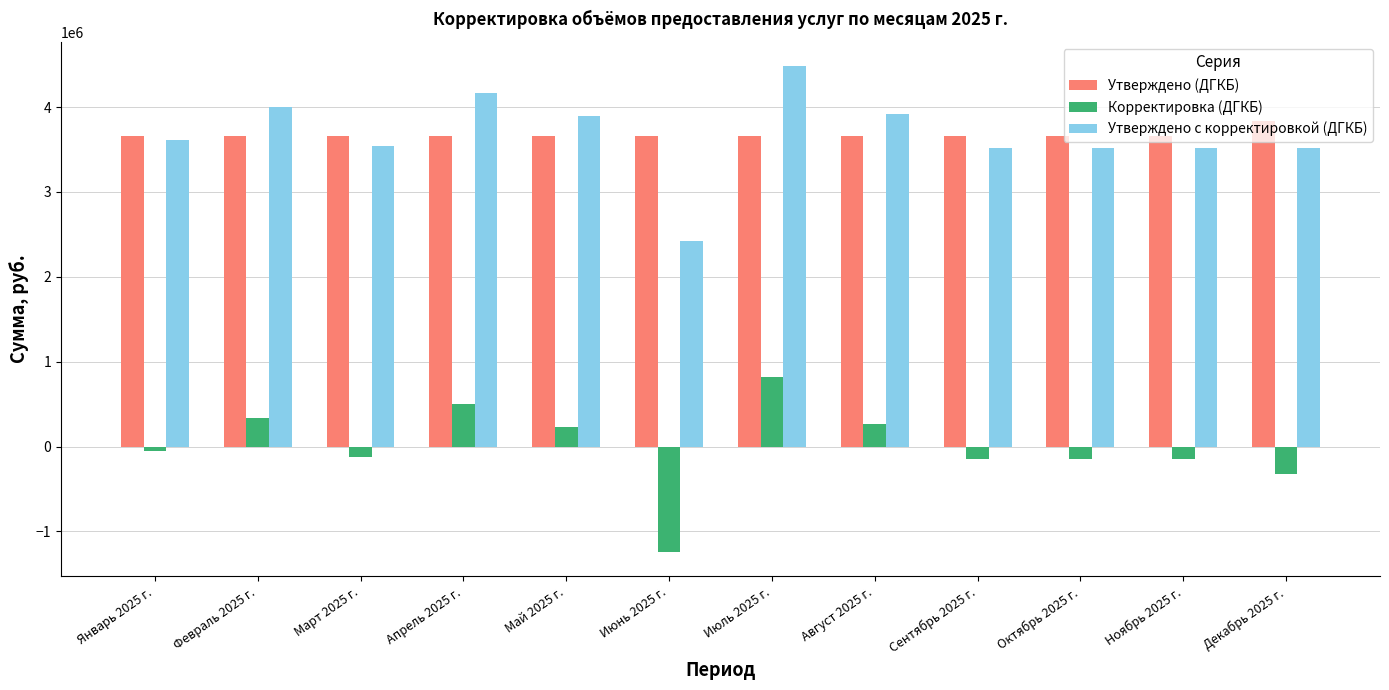

What position from the left is Февраль 2025 г.?

2